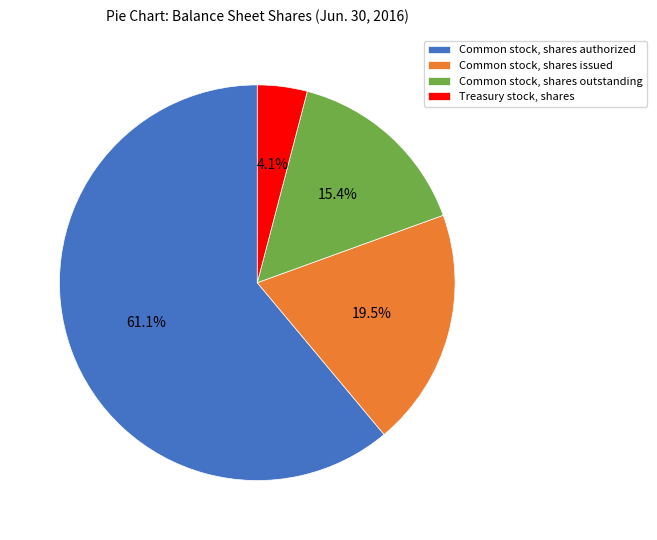

Is it true that Common stock, shares outstanding is 9% of the pie?

False